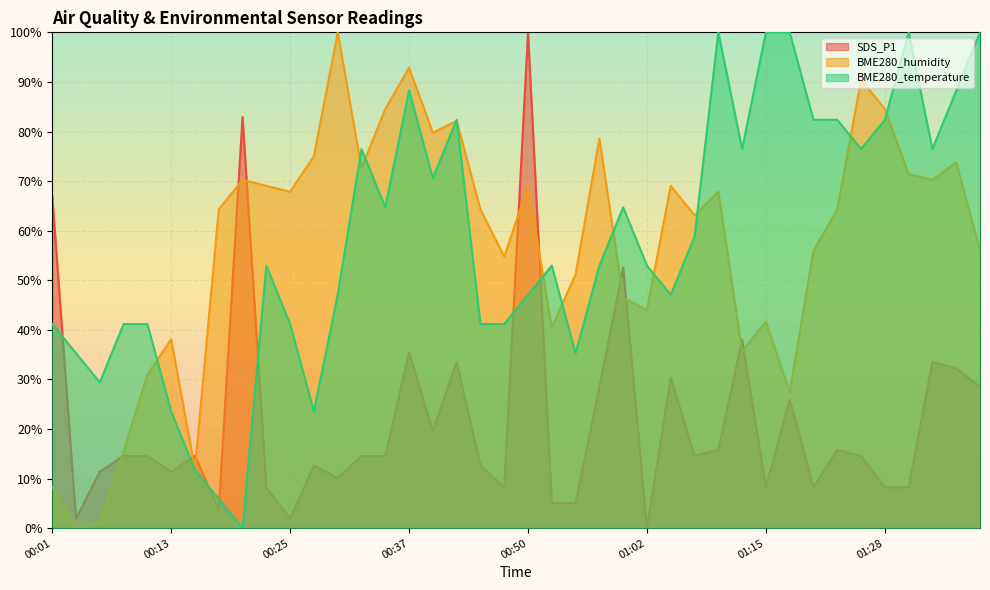

Which category has the lowest value in the SDS_P1 series?

01:02